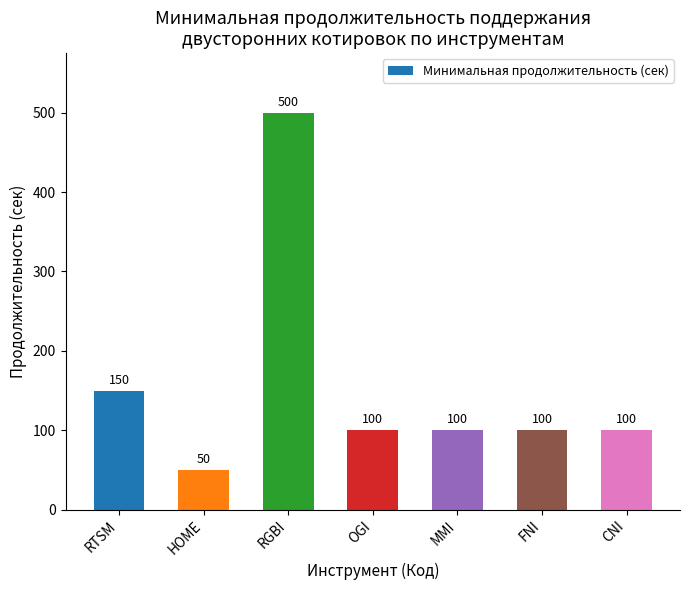

Which label corresponds to the smallest value in the chart?

HOME